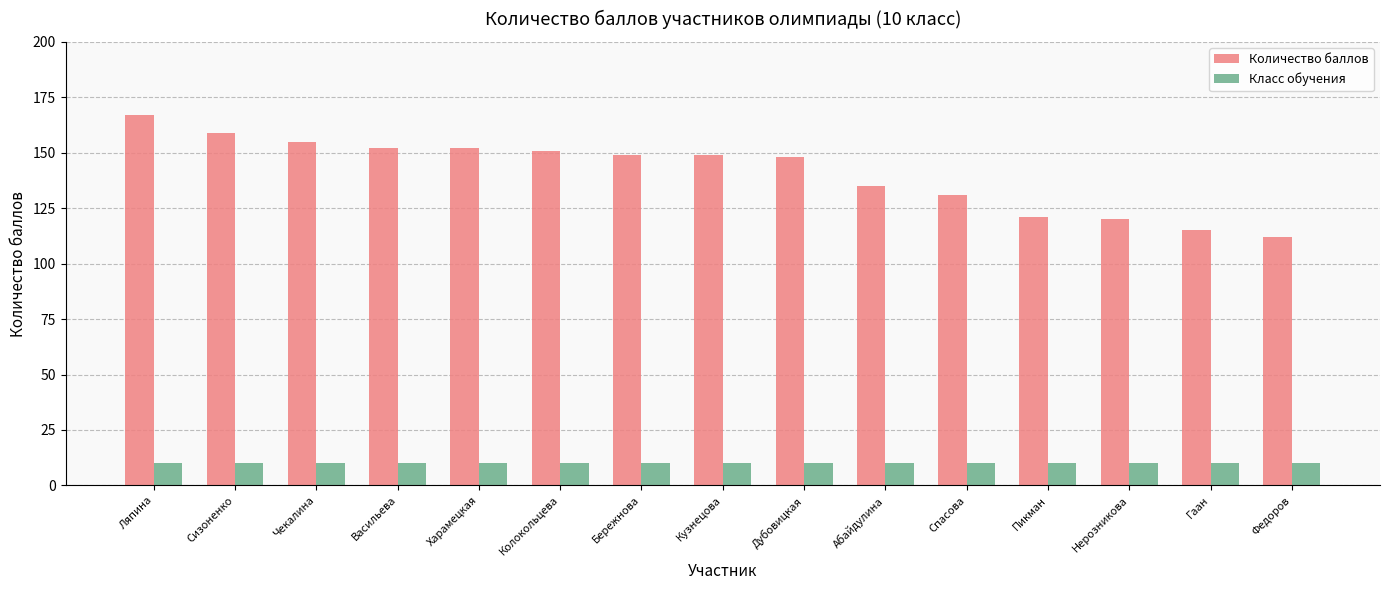

At which label does Количество баллов first exceed 149?

Ляпина